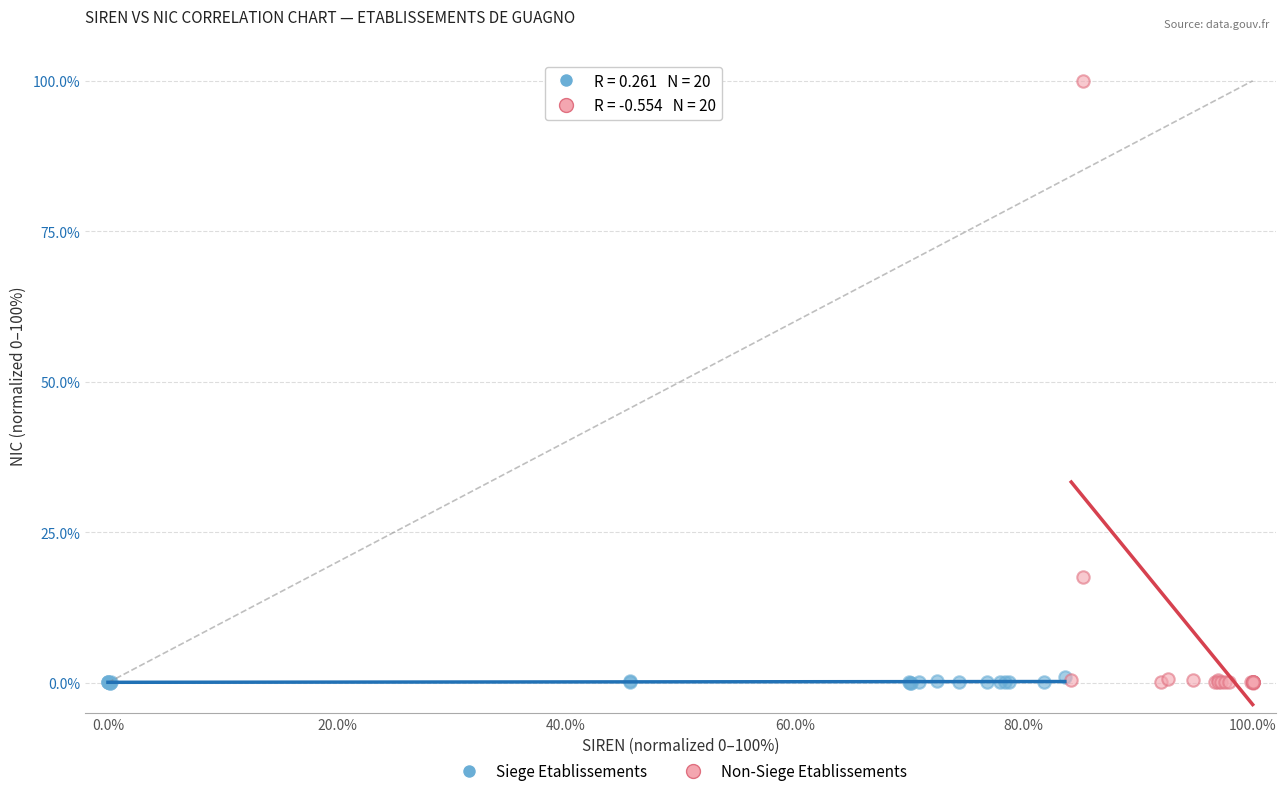

Which series has the largest Y range (max minus min)?

Non-Siege Etablissements